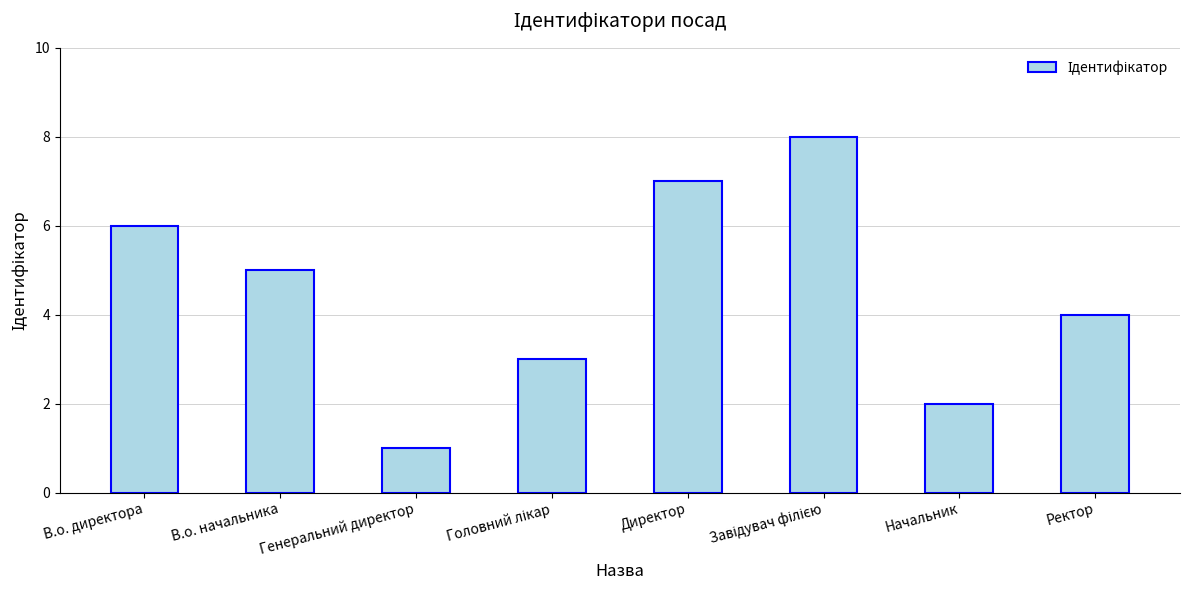

Does the chart contain any negative values?

No